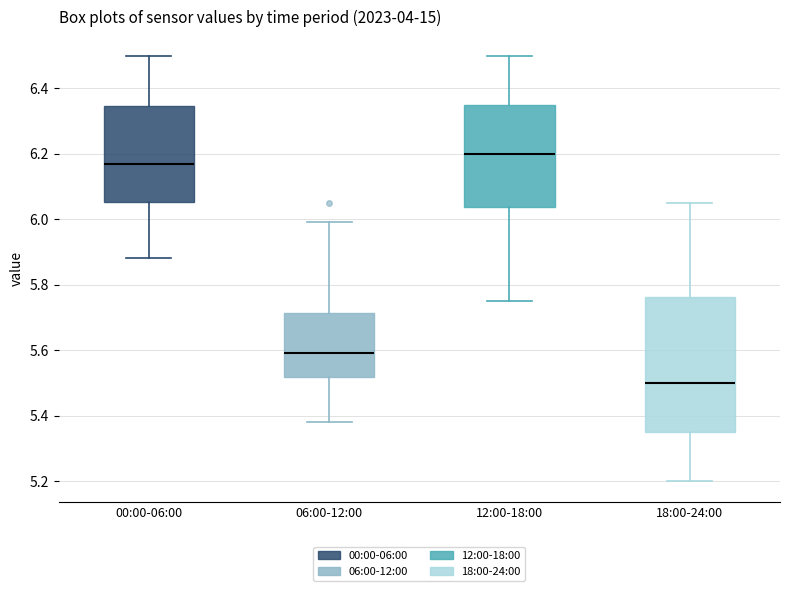

Which box has the highest median line?

12:00-18:00